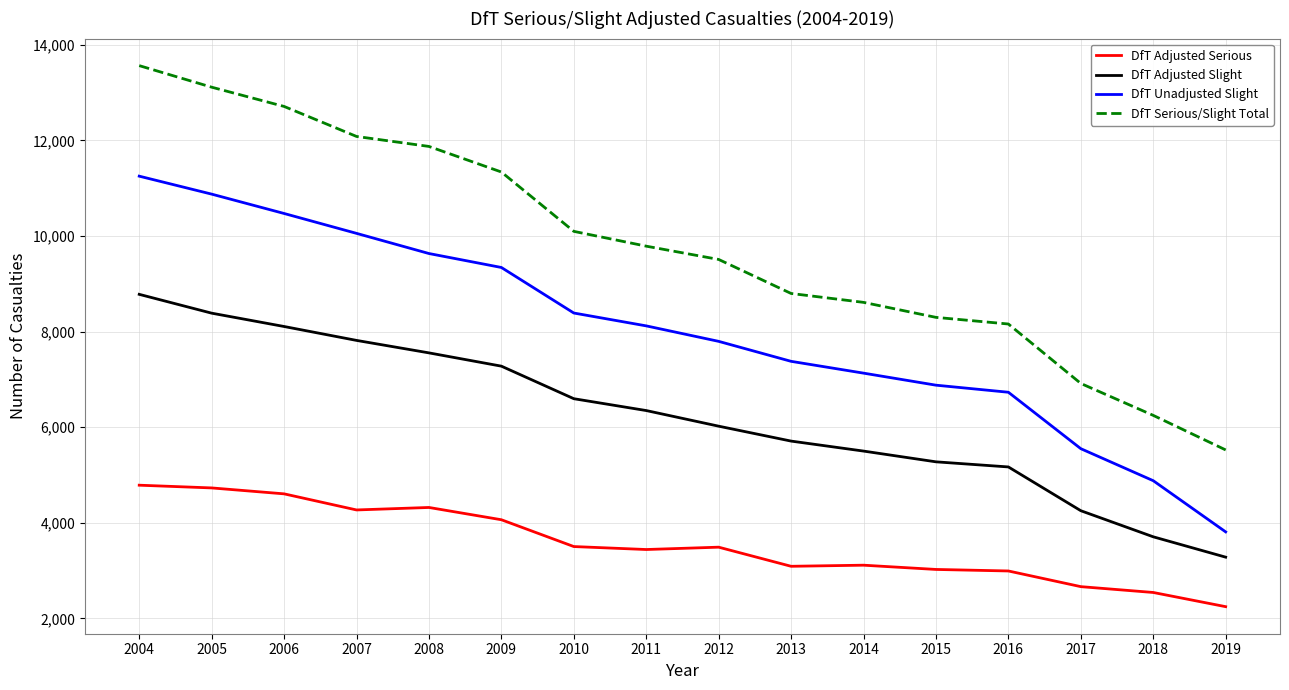

Which series changed the most between 2007 and 2014?

DfT Serious/Slight Total